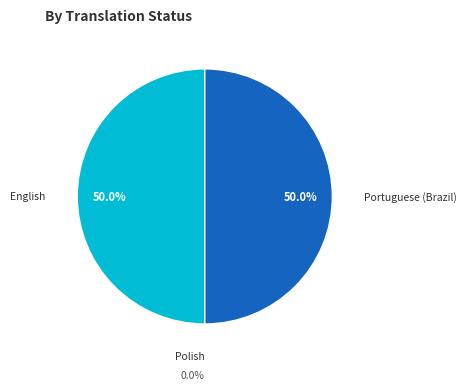

Approximately how many times larger is the value at Portuguese (Brazil) compared to English?

1.0